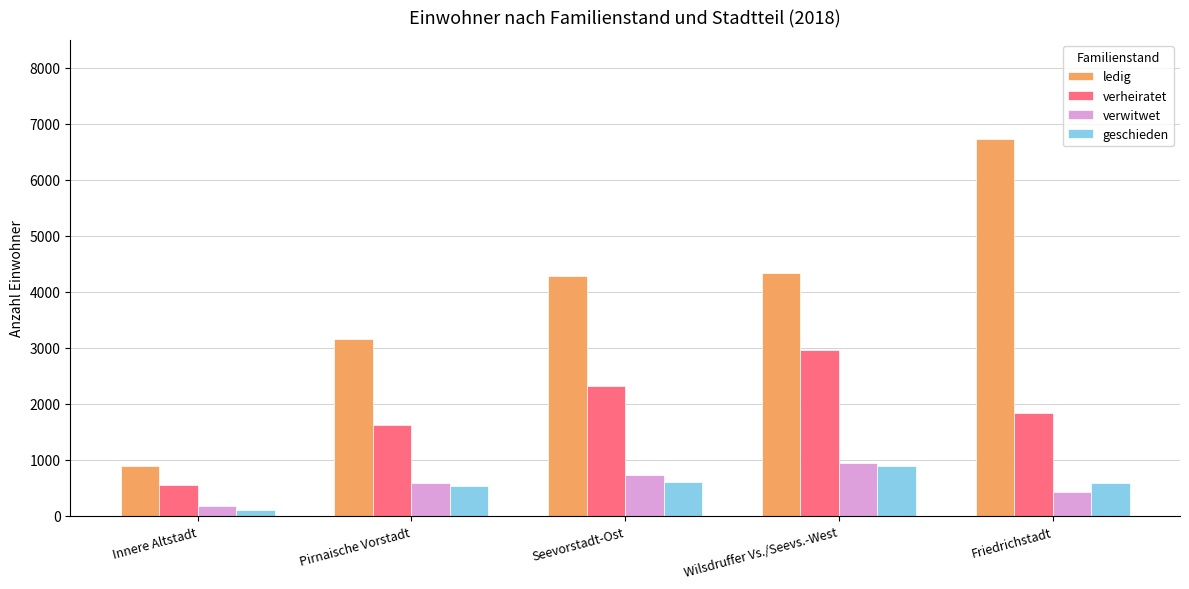

Which series has the largest total across all categories?

ledig